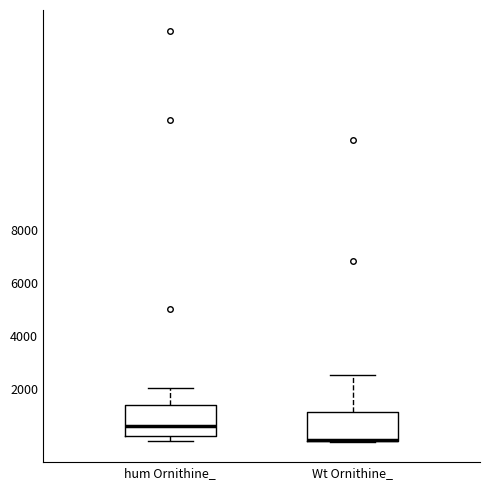

Where is the upper edge of the box for hum Ornithine_ on the y-axis? The values are not printed on the chart, so give them approximately, as read against the axis.

1400